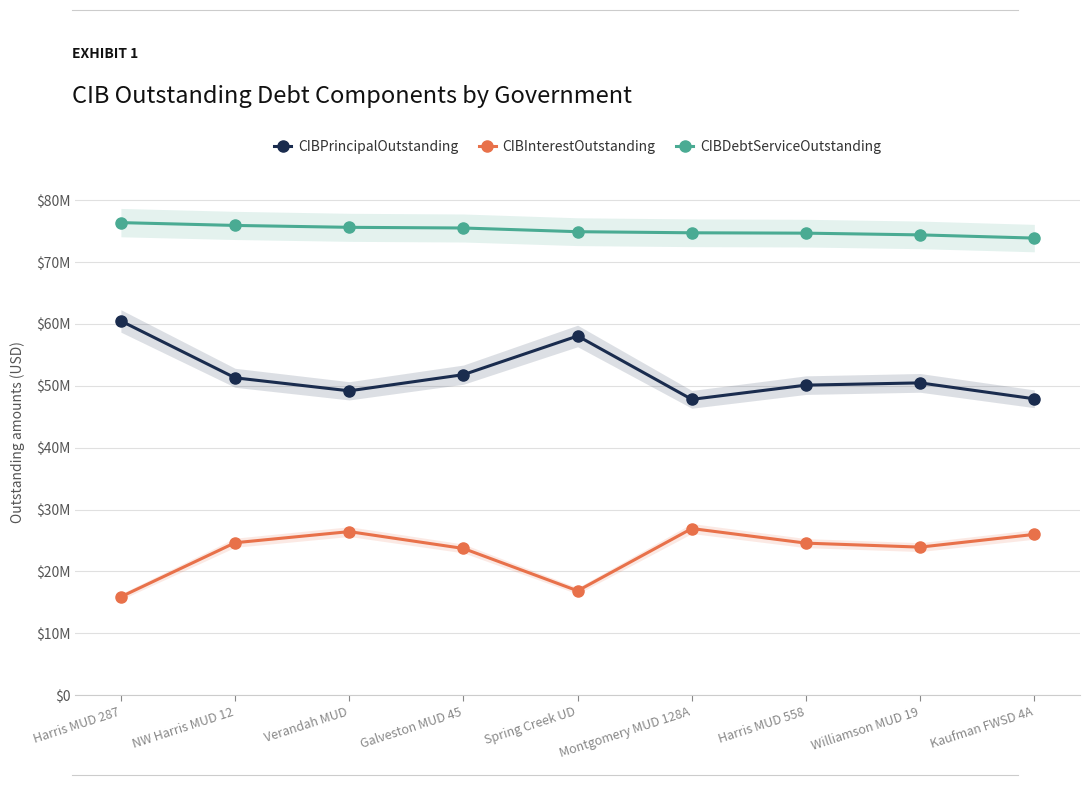

What is the label of the 2nd point from the left?

NW Harris MUD 12